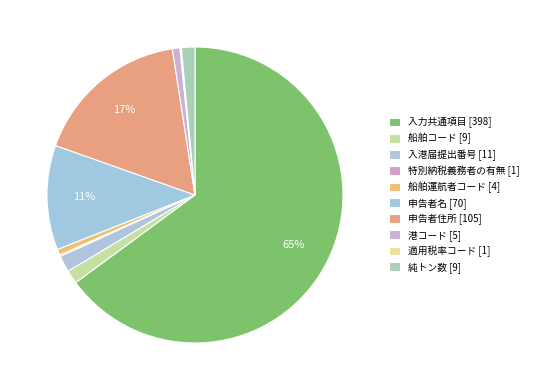

Combined, what portion of the pie is 申告者住所 and 申告者名?

28.5%